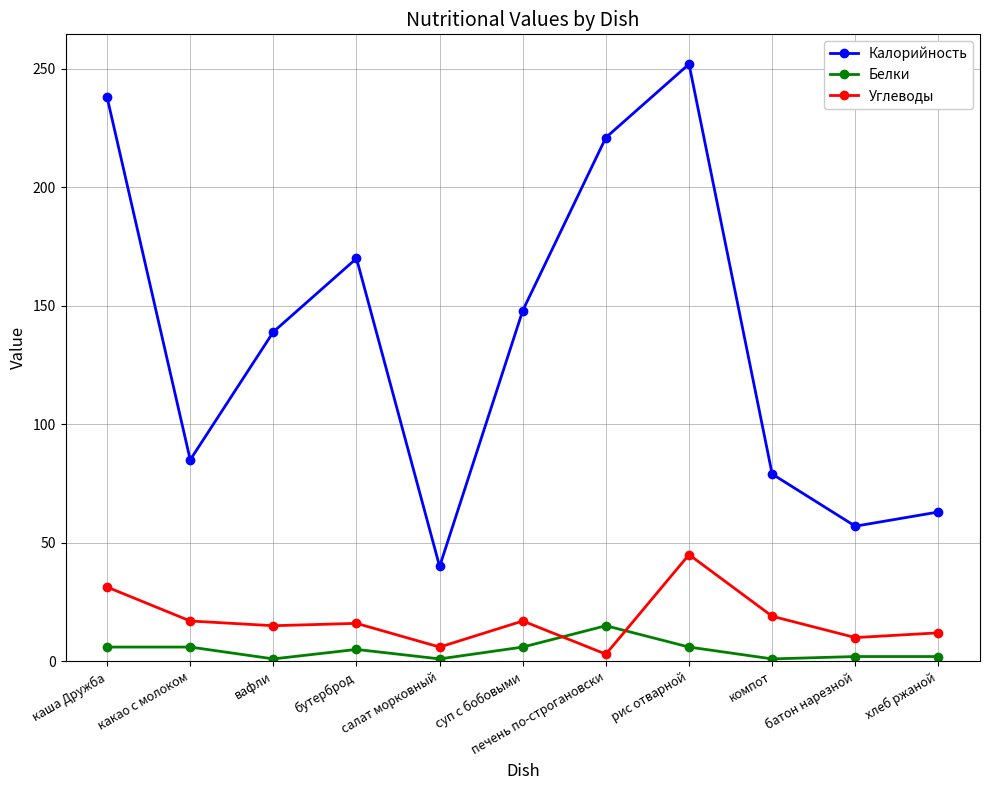

What is the label of the 10th point from the right?

какао с молоком